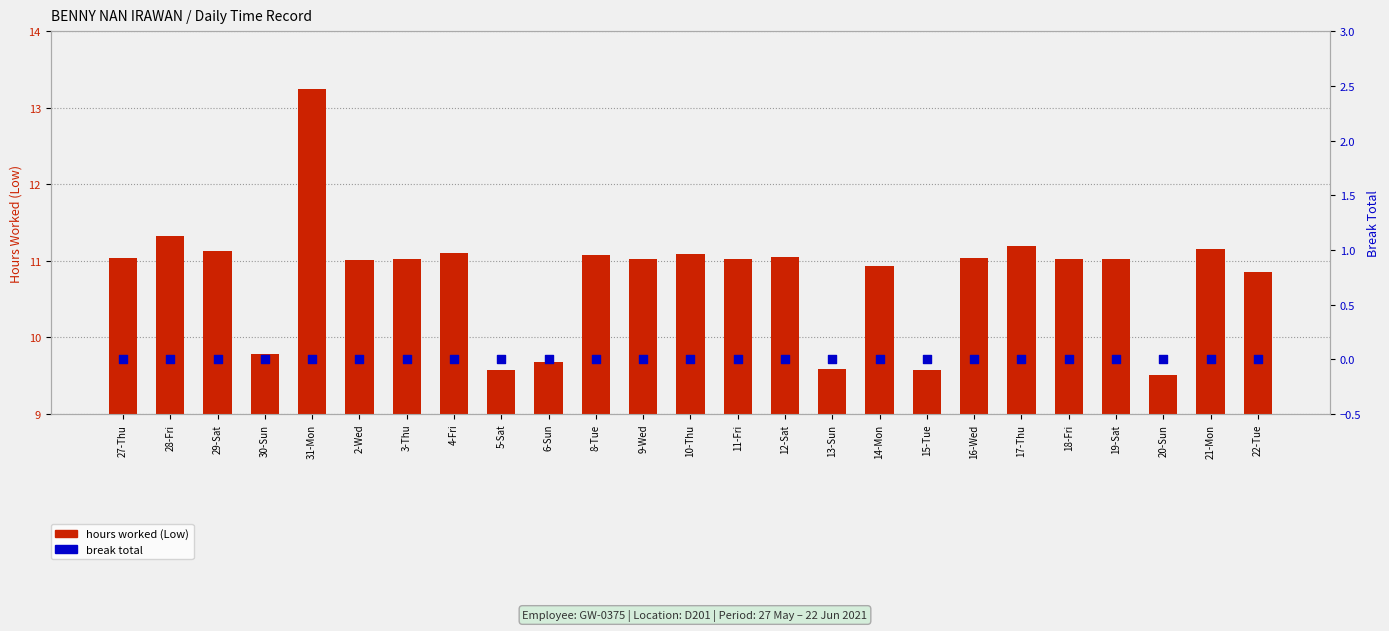

Which series contains the lowest Y value?

break total